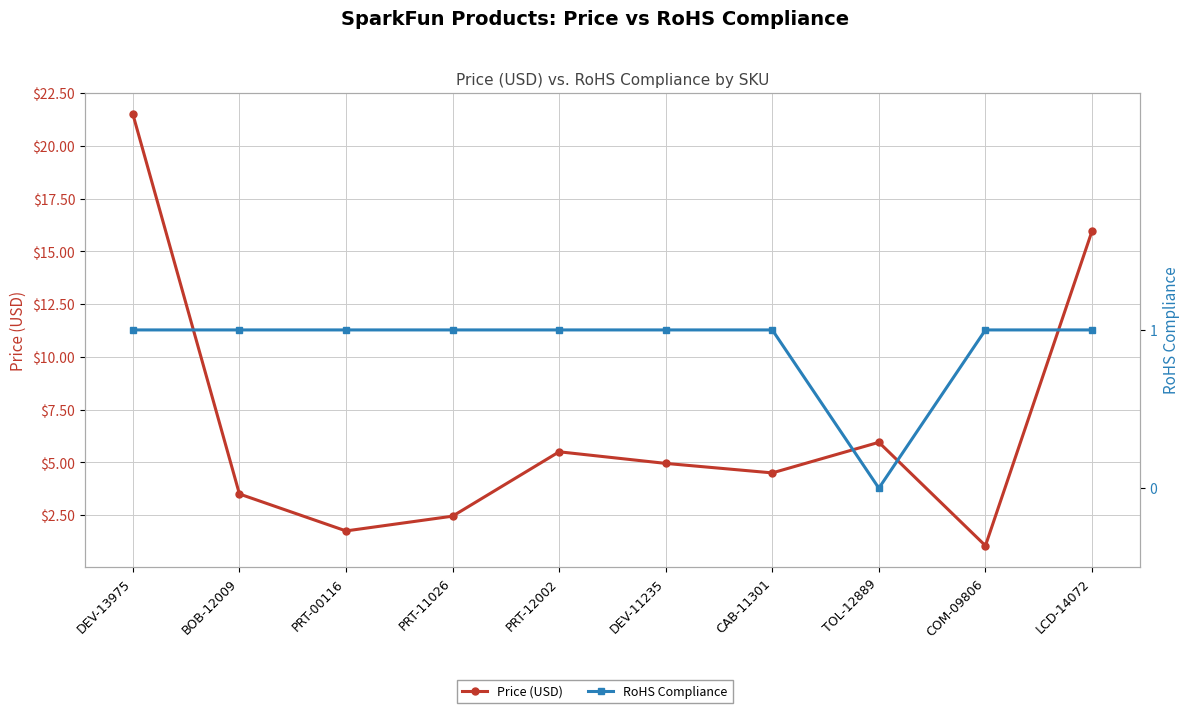

What is the difference between the maximum and second lowest values in the Price (USD) series?

19.8